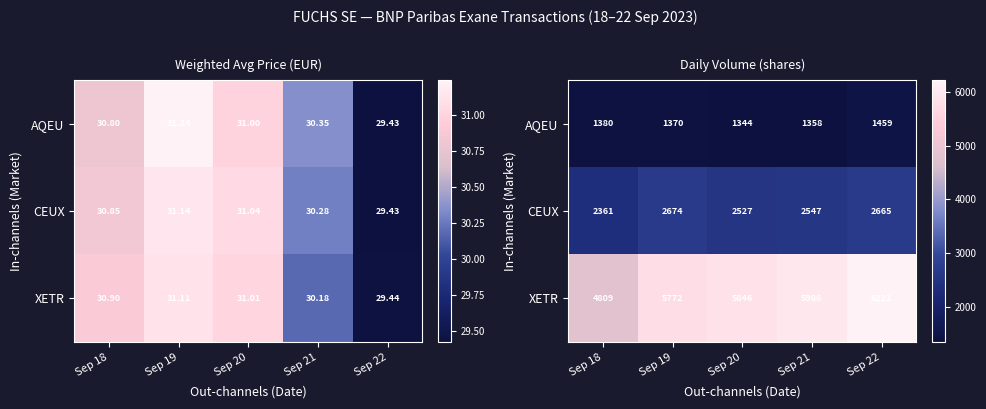

Rank the series by their average value, from highest to lowest.

XETR, CEUX, AQEU